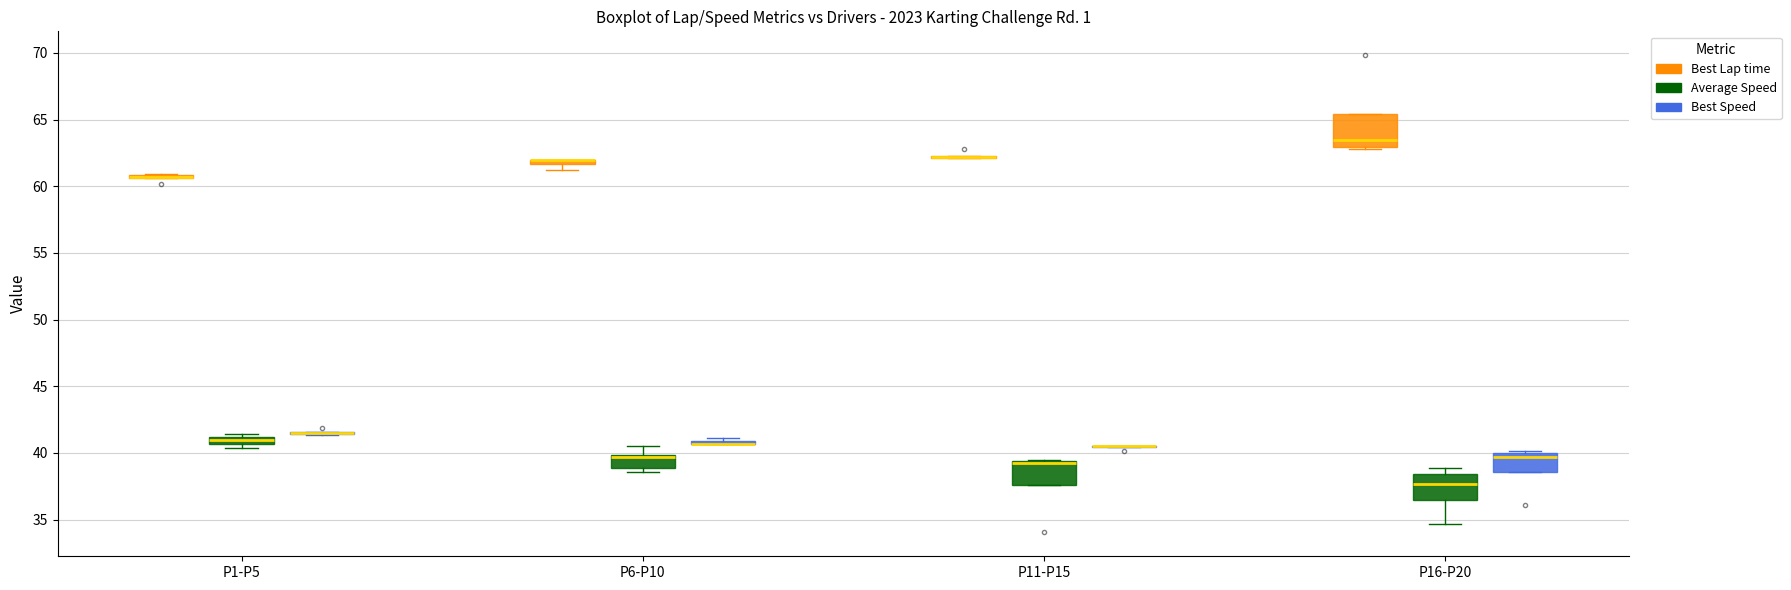

Where is the upper edge of the box for P6-P10 (Best Speed) on the y-axis? The values are not printed on the chart, so give them approximately, as read against the axis.

41.0